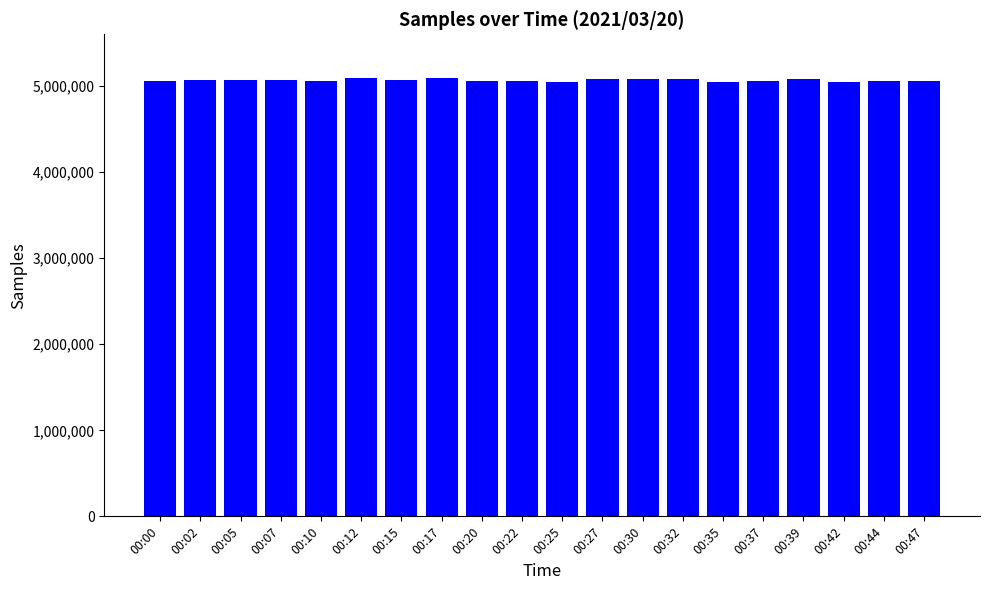

Is it true that the value at 00:35 is 6749649?

False